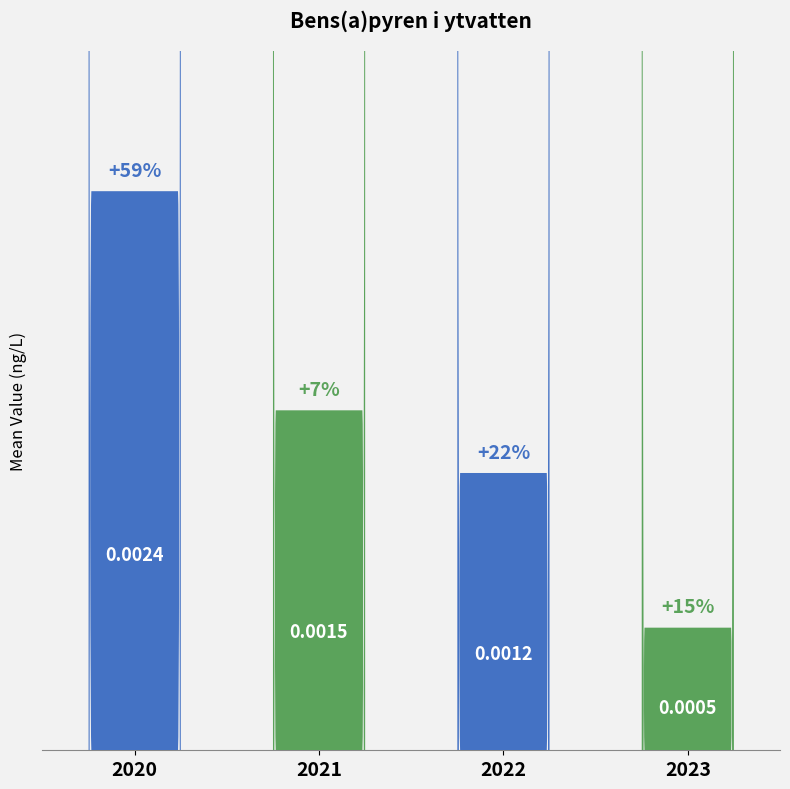

Reading left to right, transcribe all the data shown in this chart.

2020=0.0	2021=0.0	2022=0.0	2023=0.0